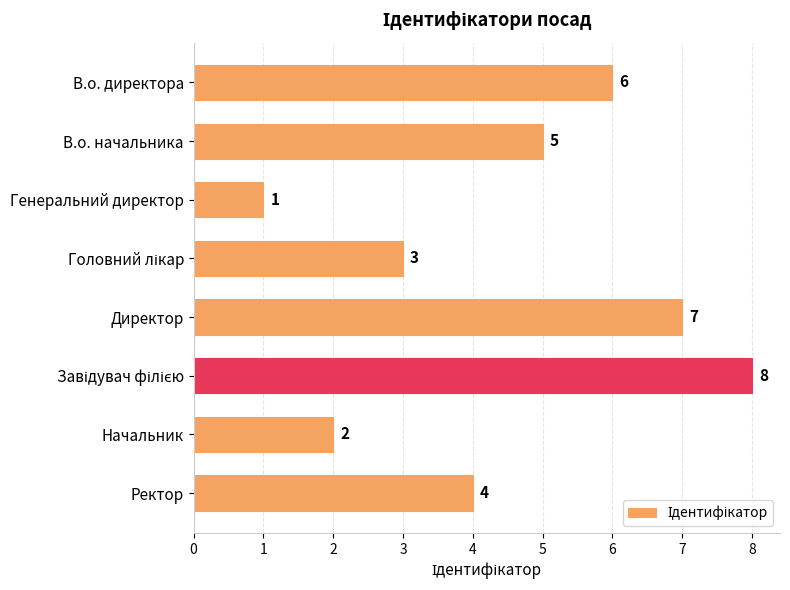

What is the greatest value displayed?

8